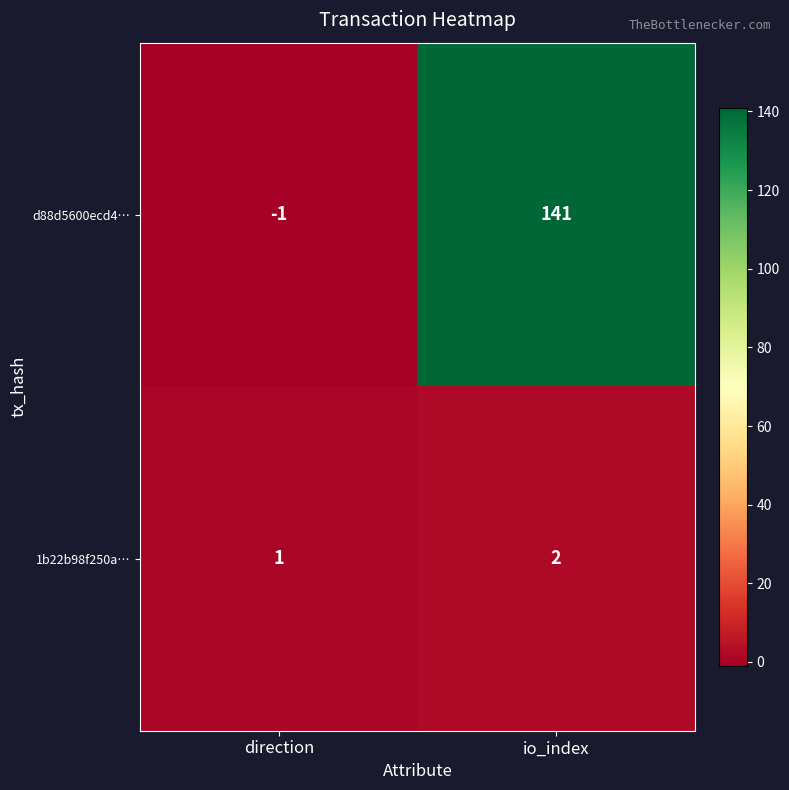

Is the value of d88d5600ecd4… at direction greater than the value of 1b22b98f250a… at direction?

No